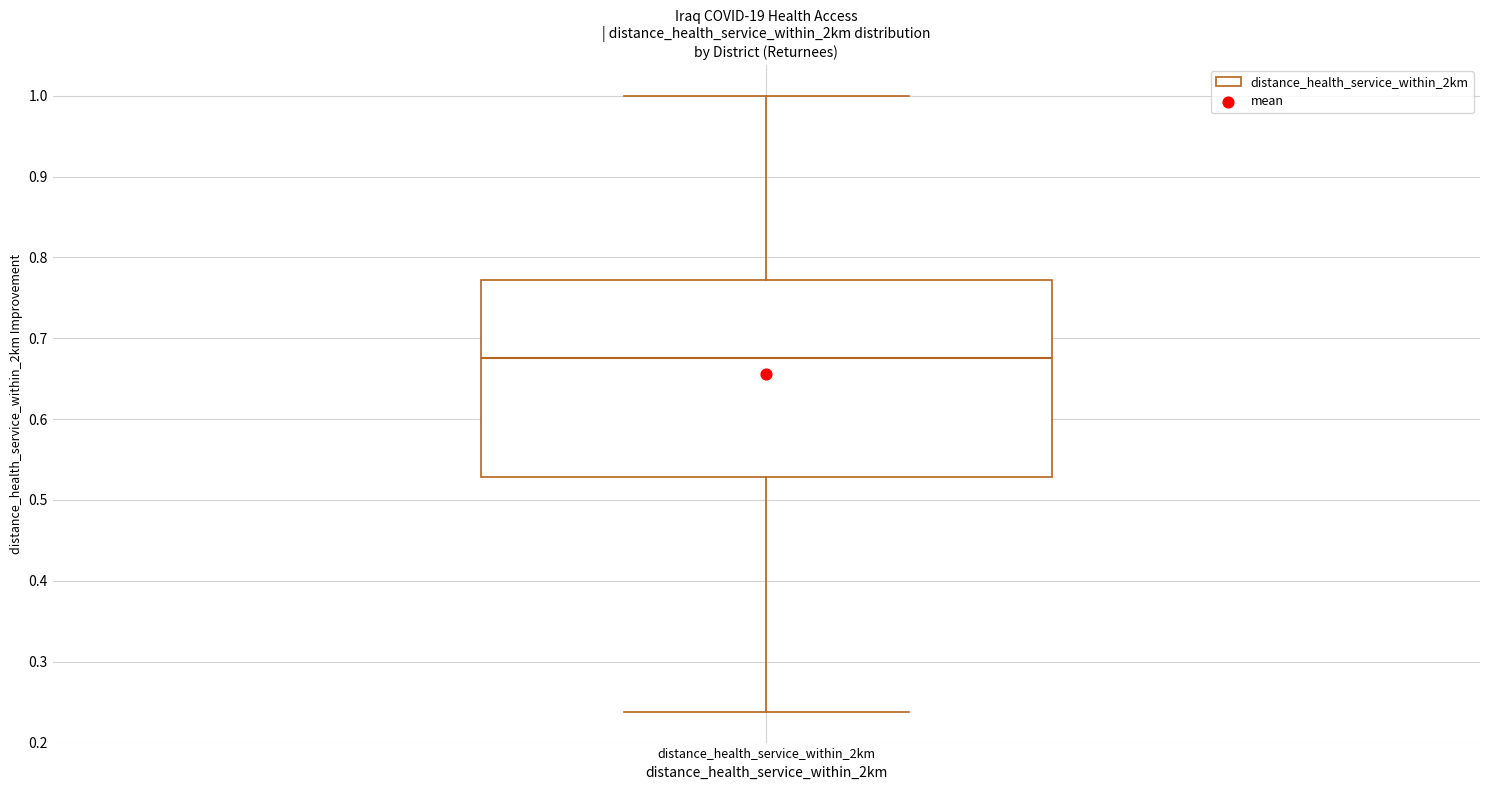

Where is the lower edge of the box for distance_health_service_within_2km on the y-axis? The values are not printed on the chart, so give them approximately, as read against the axis.

0.53